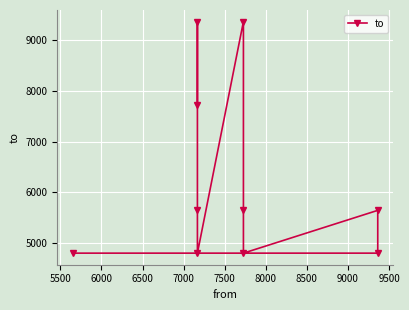

What is the sum of the values at 7000 and 6500?

10454